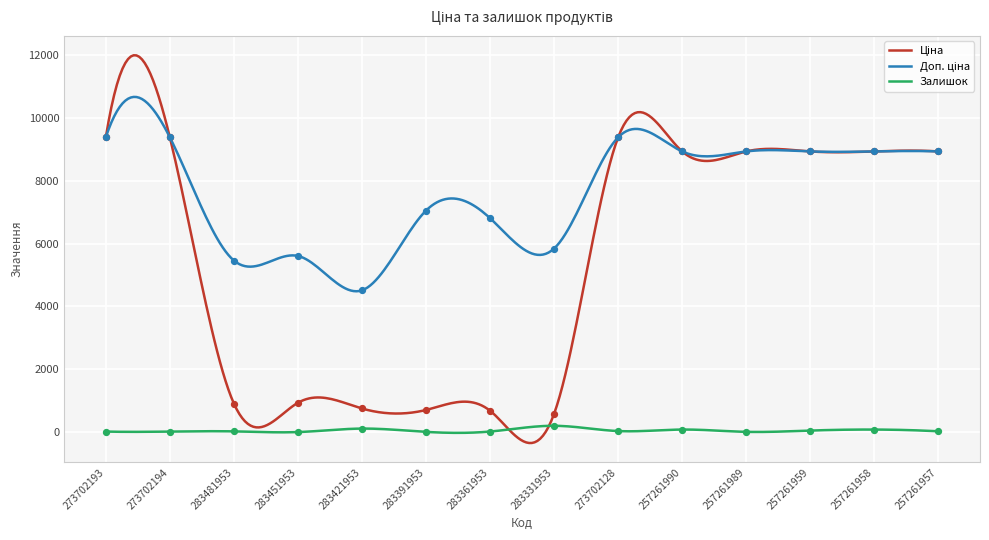

What is the maximum value shown in the chart?

11994.7